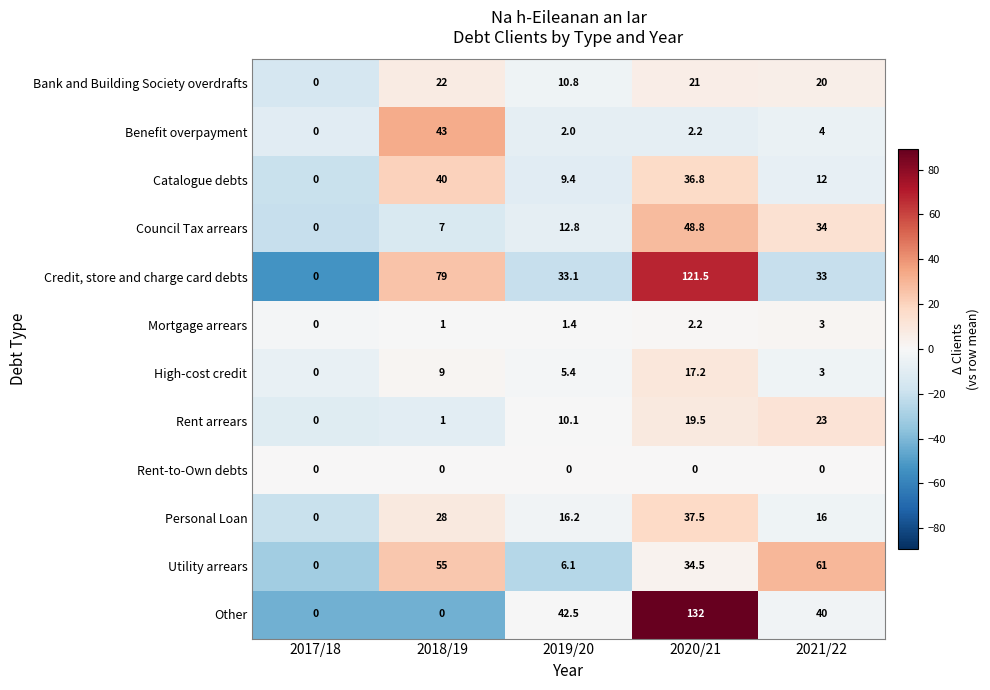

At which category is the sum across all series the highest?

2020/21